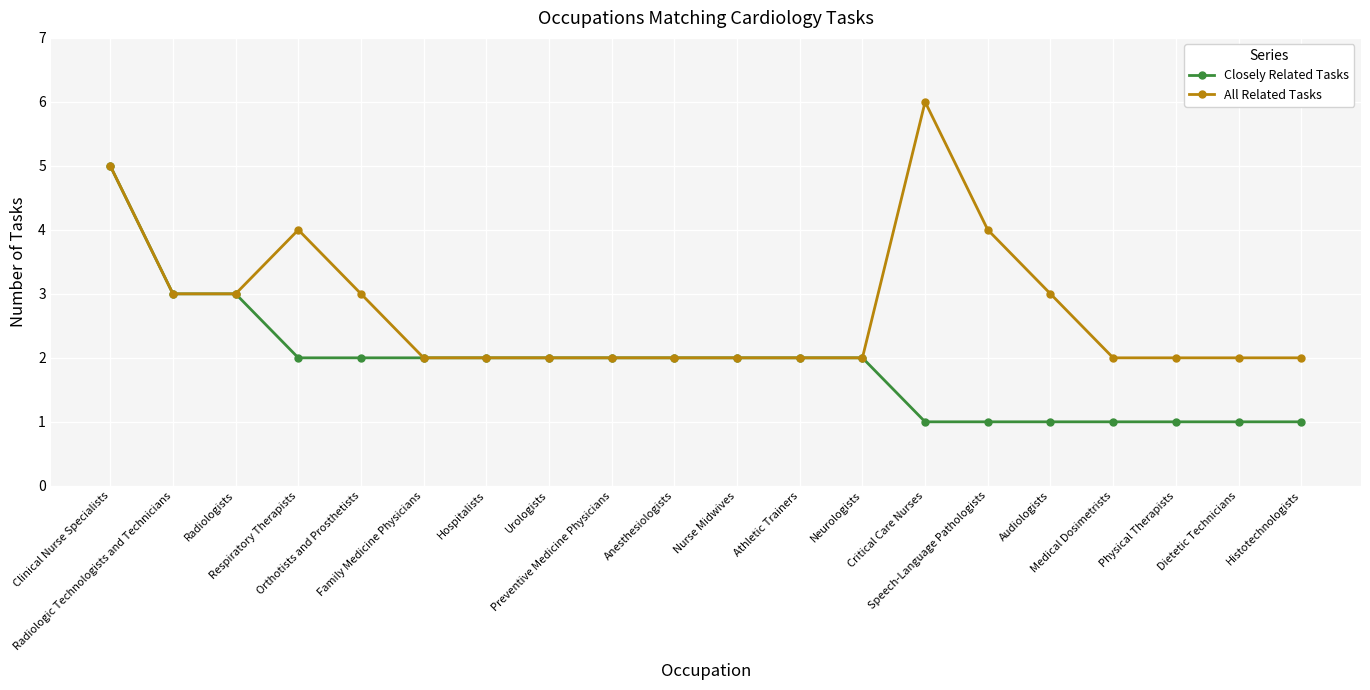

What is the sum of the All Related Tasks values at Orthotists and Prosthetists and Athletic Trainers?

5